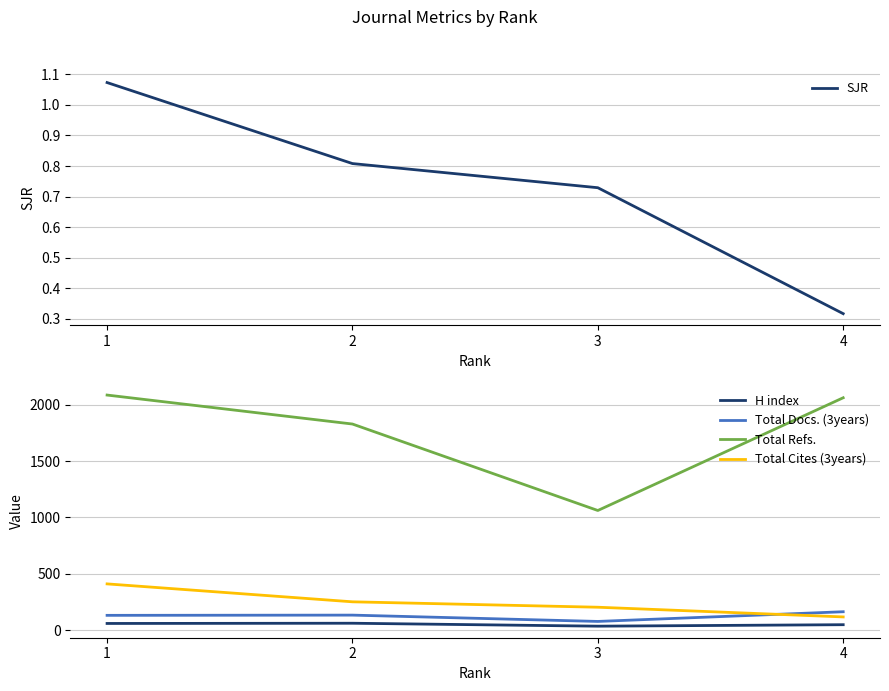

Reading right to left, what are all the values shown in this chart?

SJR: 4=0.3	3=0.7	2=0.8	1=1.1
H index: 4=48.0	3=35.0	2=61.0	1=59.0
Total Docs. (3years): 4=163.0	3=77.0	2=133.0	1=131.0
Total Refs.: 4=2061.0	3=1061.0	2=1828.0	1=2085.0
Total Cites (3years): 4=117.0	3=203.0	2=251.0	1=410.0